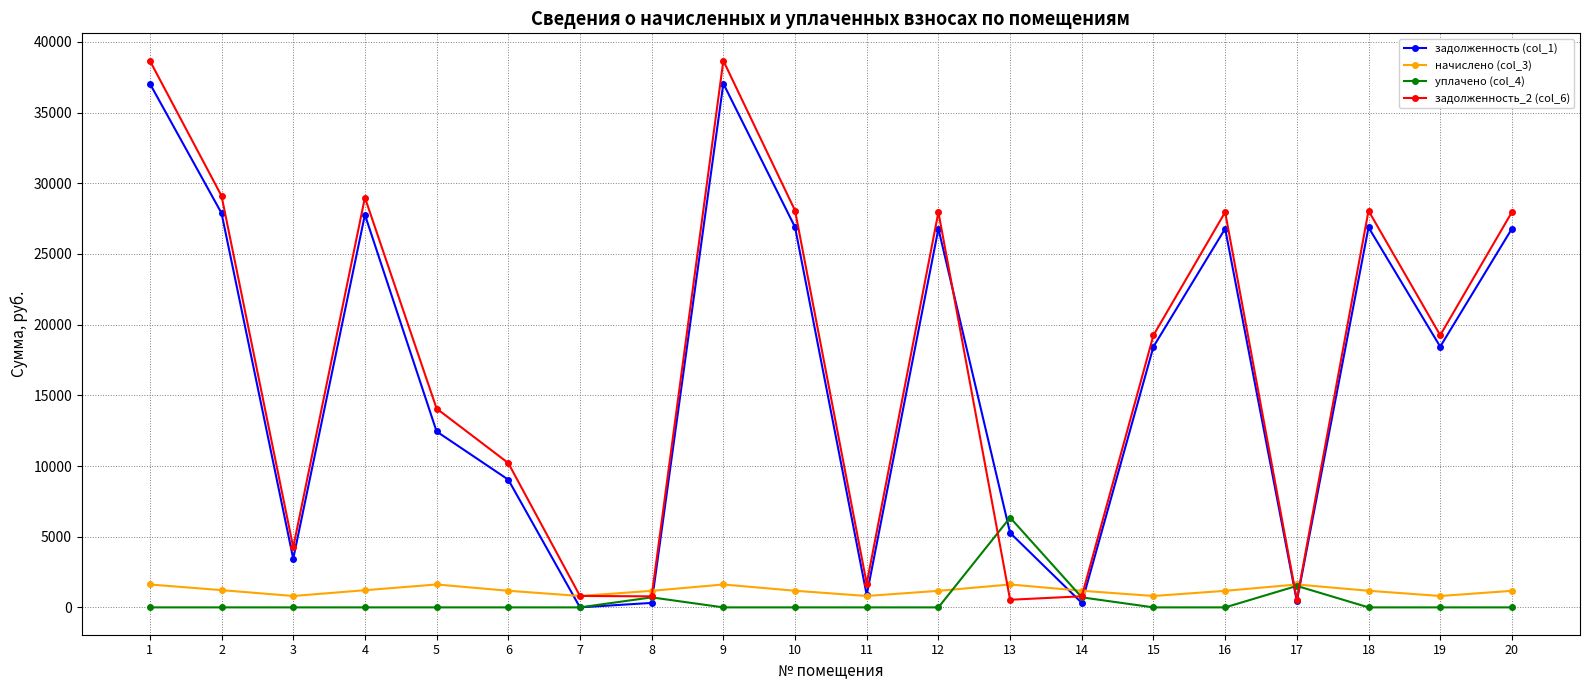

Is the value of задолженность_2 (col_6) at 13 greater than the value of начислено (col_3) at 13?

No